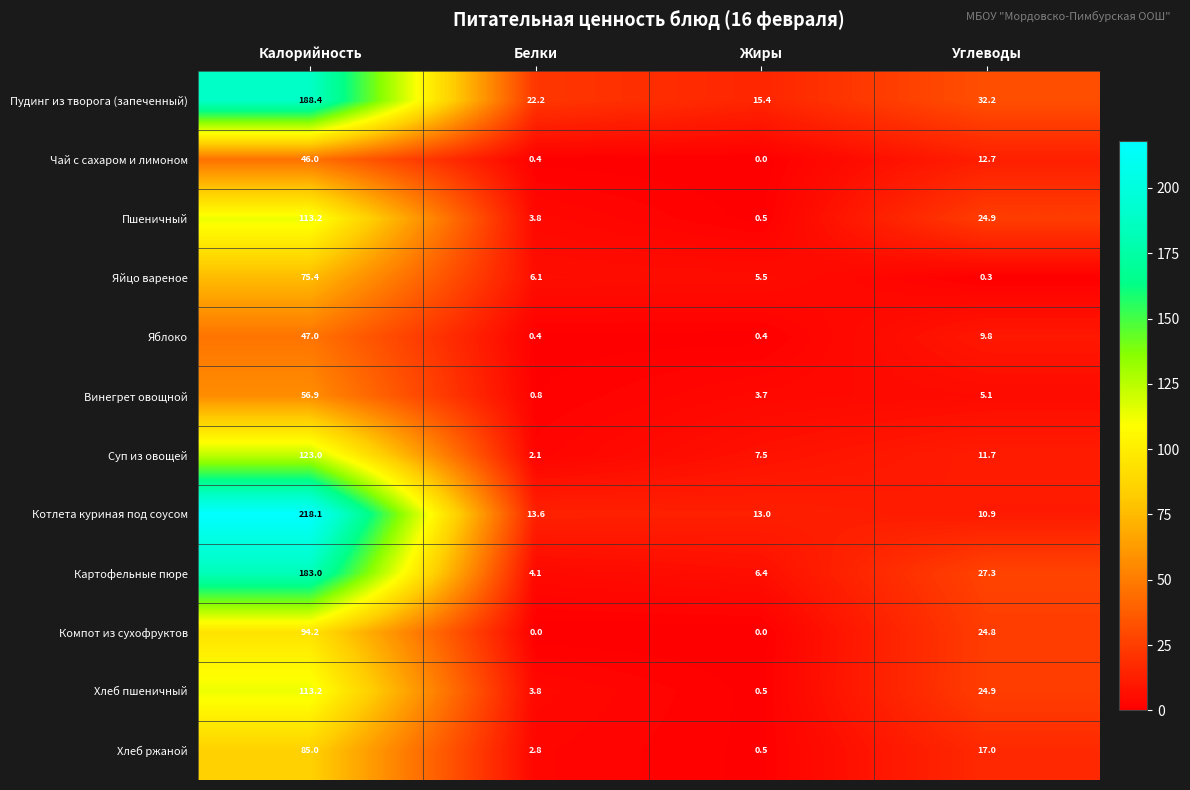

Where does the Картофельные пюре series first go above 27?

Калорийность